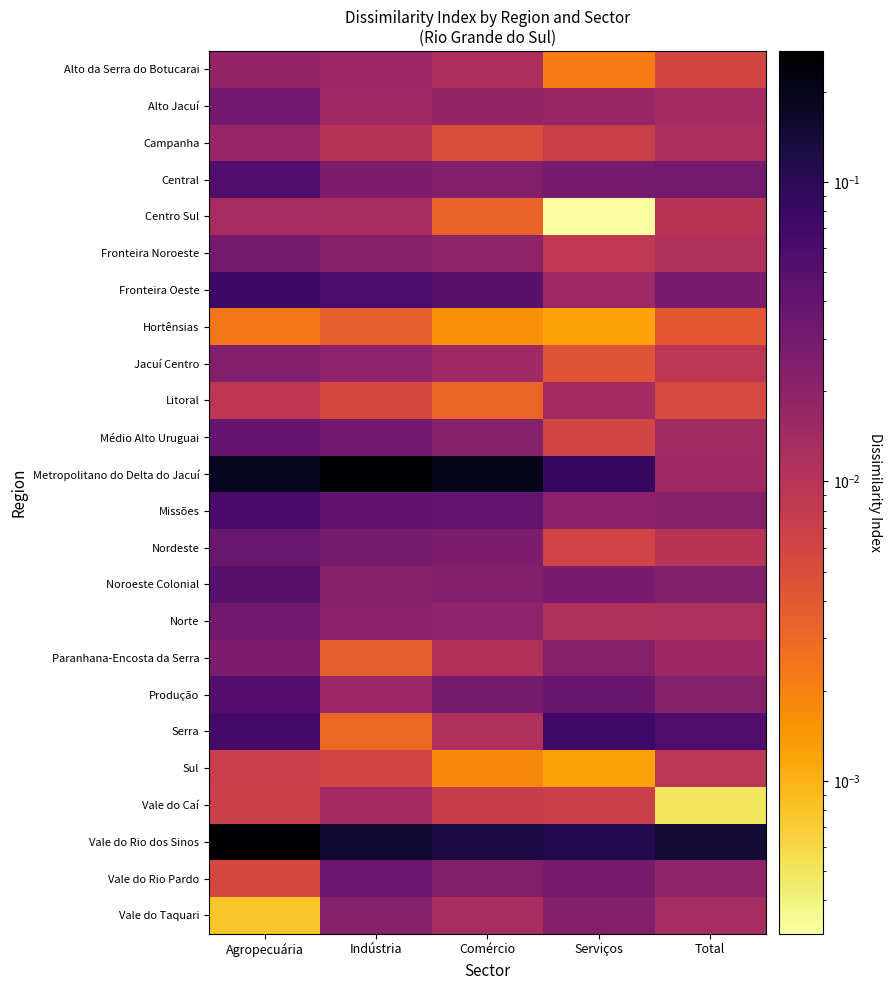

How many series are shown in this chart?

24